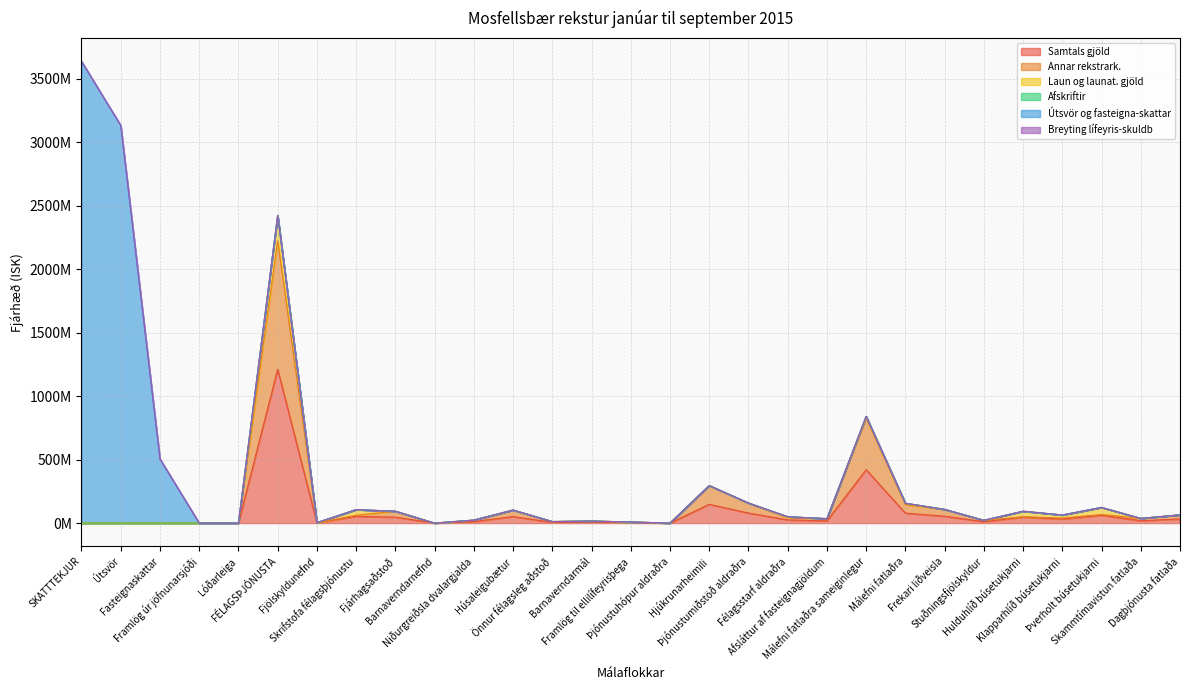

At which category is the sum across all series the highest?

FÉLAGSÞJÓNUSTA